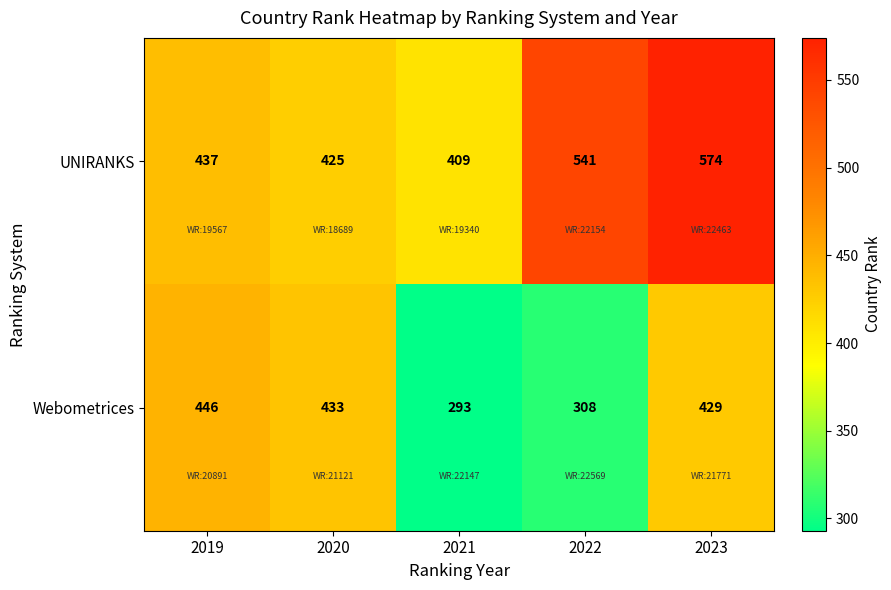

How many distinct data groups are displayed?

2